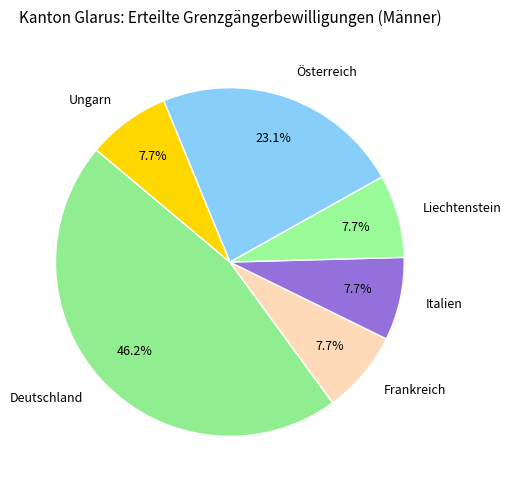

What is the total percentage of Liechtenstein and Österreich?

30.8%